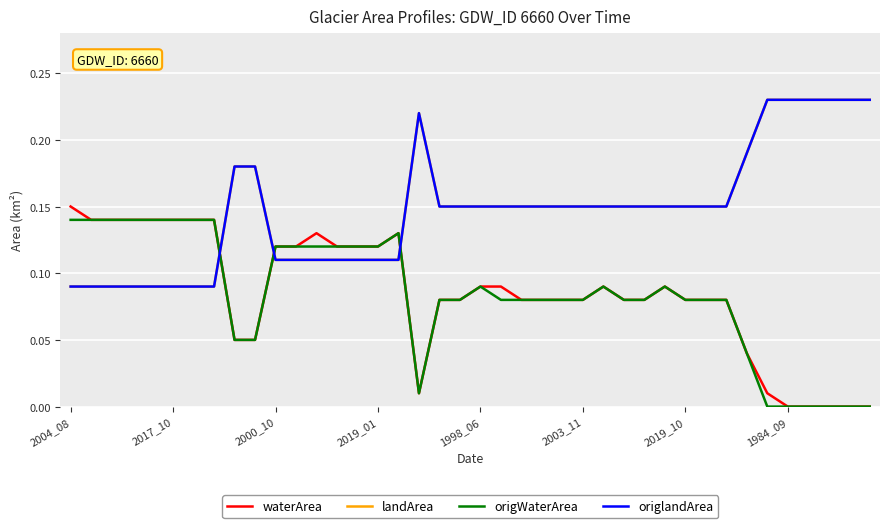

In origWaterArea, how many points are higher than both neighbors (excluding endpoints)?

4